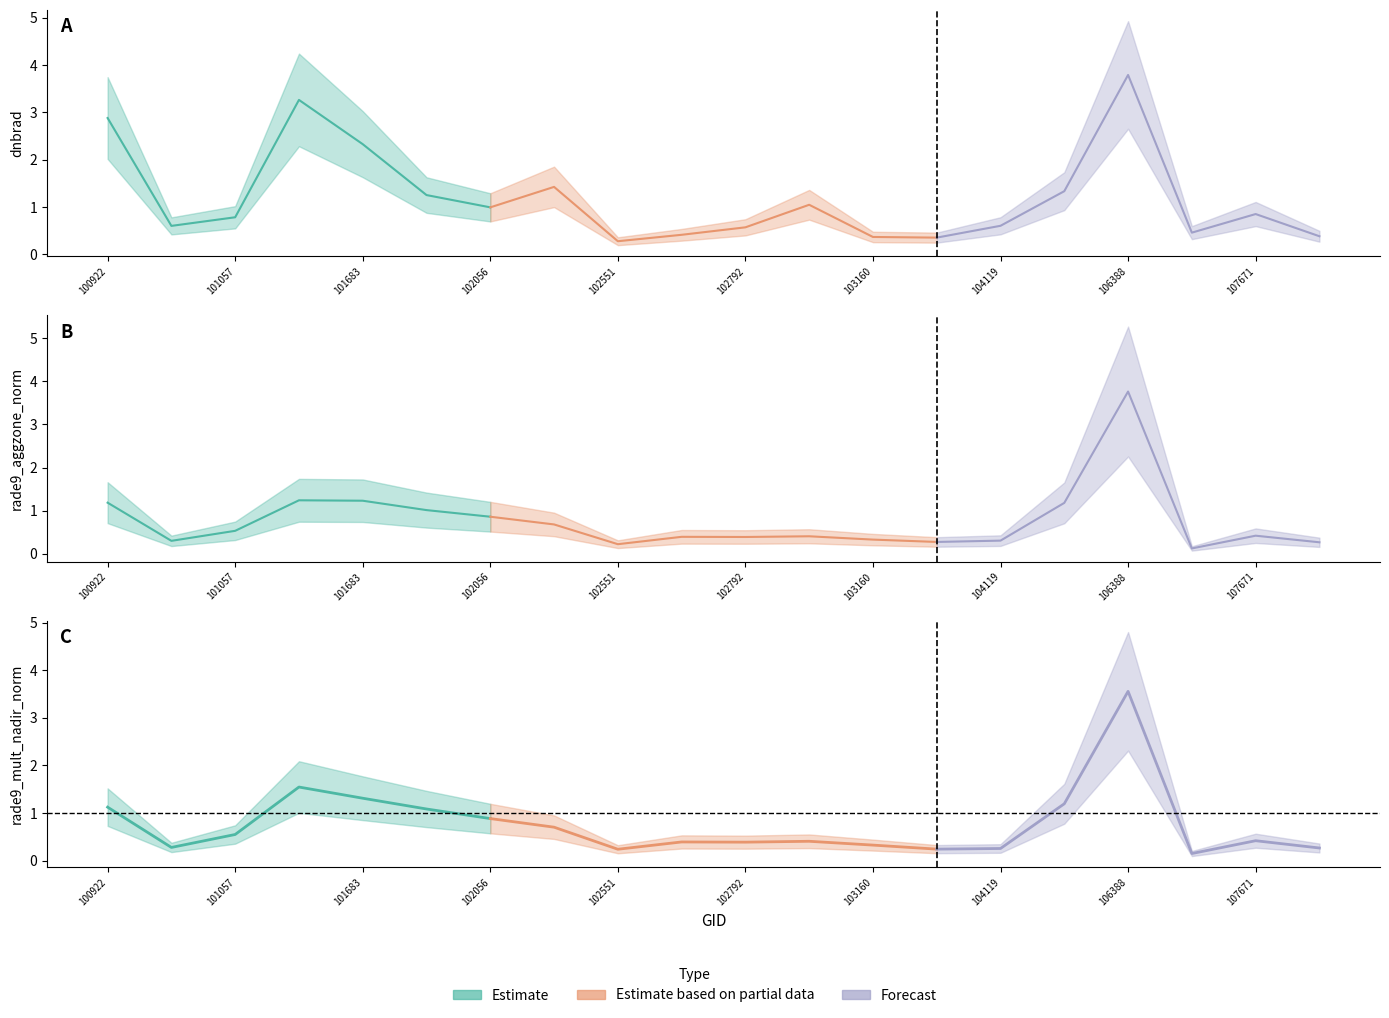

Is the value of rade9_mult_nadir_norm at 104119 greater than the value of dnbrad at 102056?

No